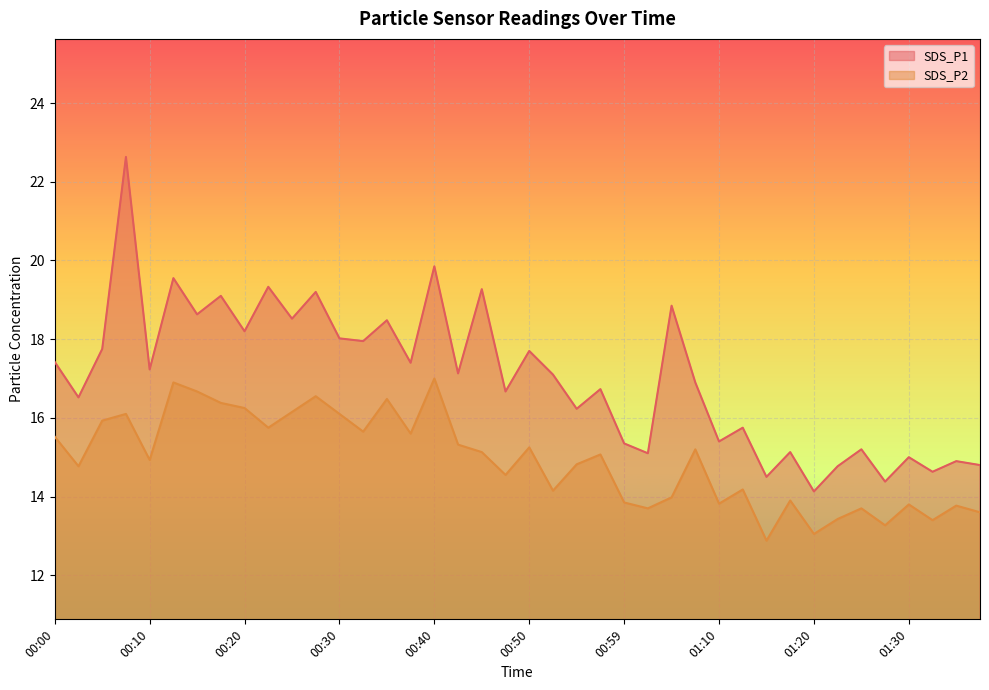

Which has a higher value, 00:30 or 00:57?

00:30